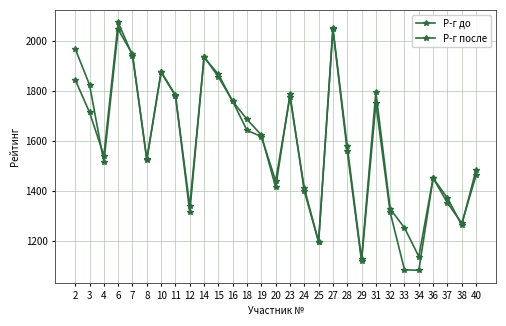

What is the maximum value for Р-г до?

2076